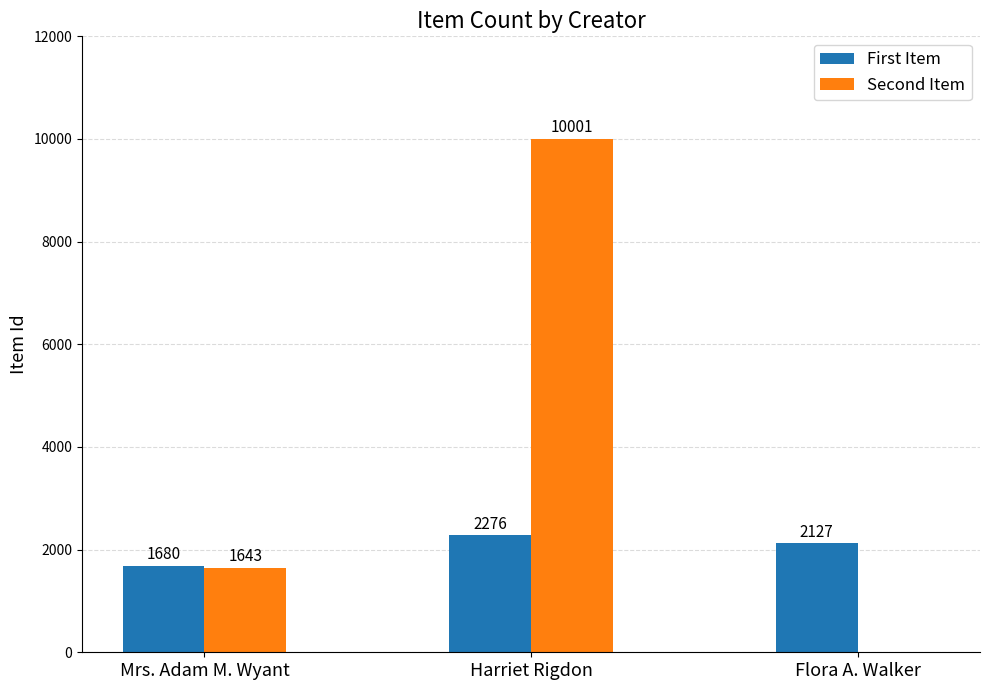

Are the bars grouped side by side (vs. stacked)?

Yes